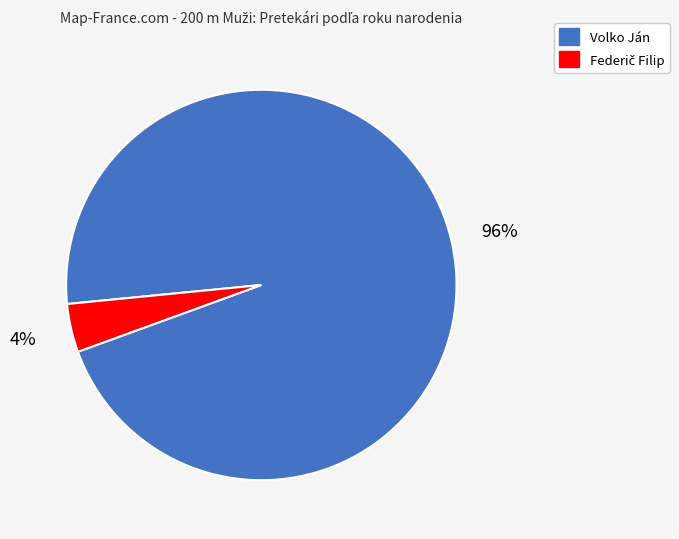

Does any single category account for the majority?

Yes